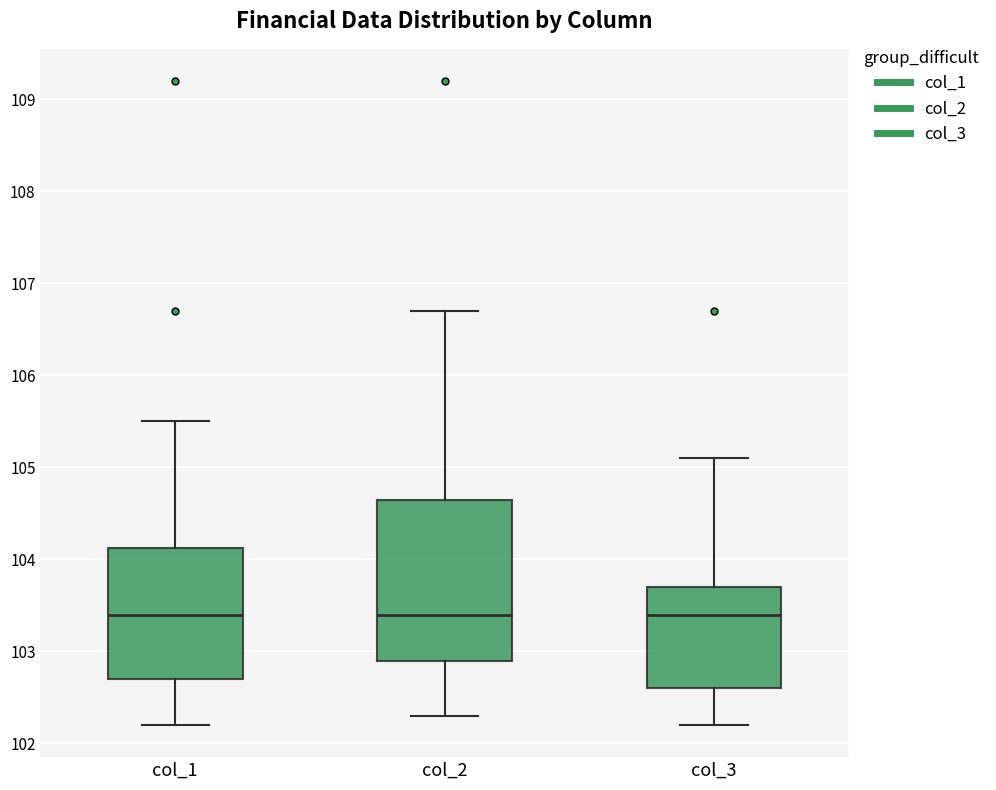

Reading left to right, read every box against the y-axis: the position of its median line, the range the box covers, and the ends of its whiskers. The values are not printed on the chart, so give them approximately, as read against the axis.

col_1: median 103.4, box 102.7 to 104.1, whiskers 102.2 to 105.5
col_2: median 103.4, box 102.9 to 104.7, whiskers 102.3 to 106.7
col_3: median 103.4, box 102.6 to 103.7, whiskers 102.2 to 105.1